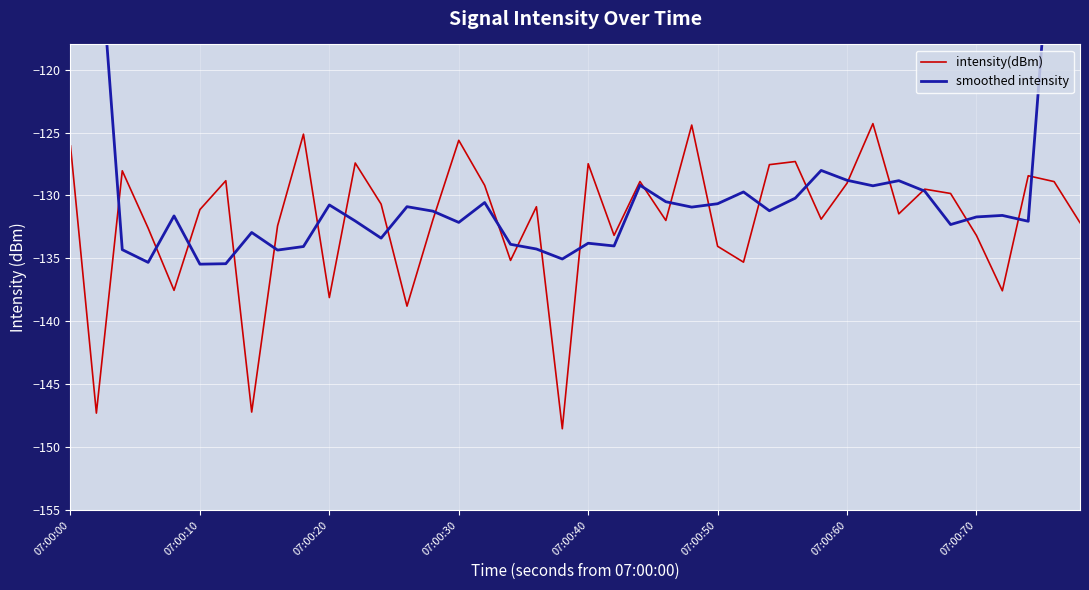

At how many categories does at least one series exceed -142?

40